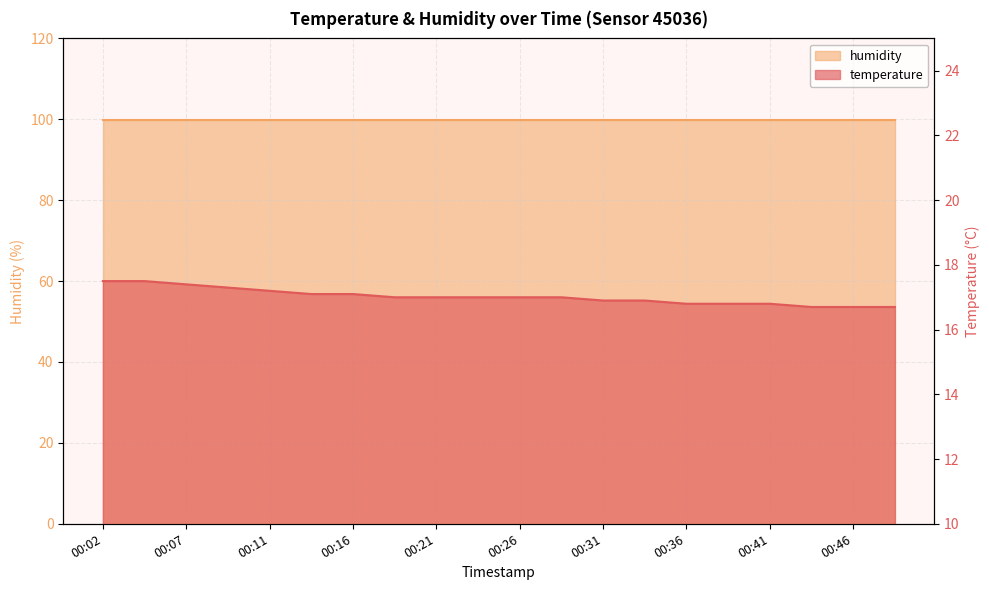

Reading left to right, extract all data points from this chart.

17.5	17.5	17.4	17.3	17.2	17.1	17.1	17.0	17.0	17.0	17.0	17.0	16.9	16.9	16.8	16.8	16.8	16.7	16.7	16.7